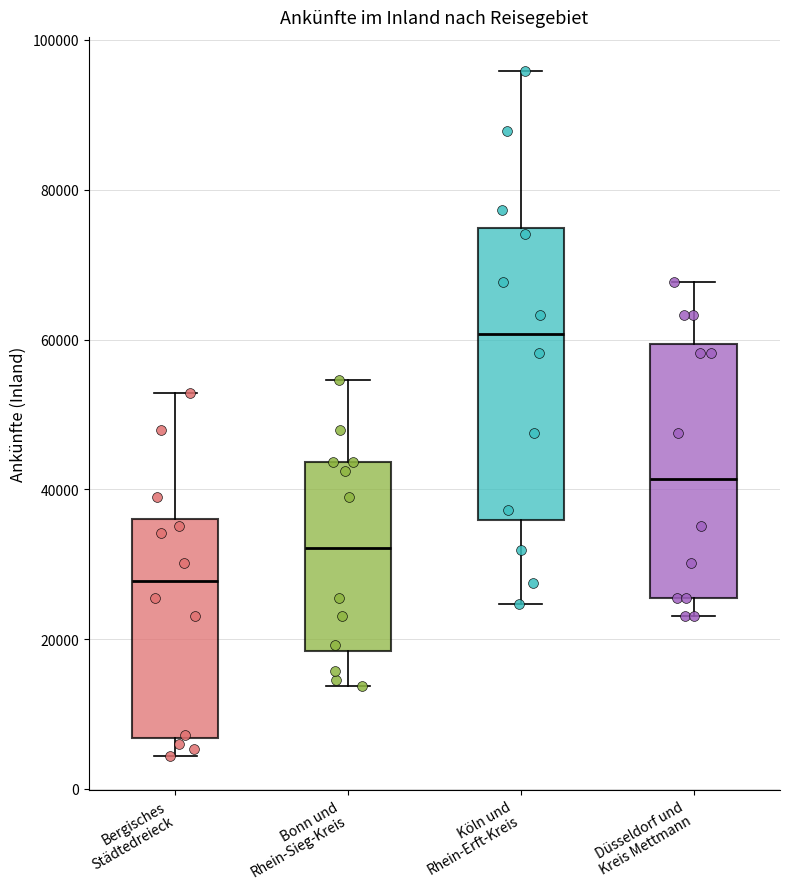

Which box is the tallest, from its lower edge to its upper edge?

Köln und Rhein-Erft-Kreis